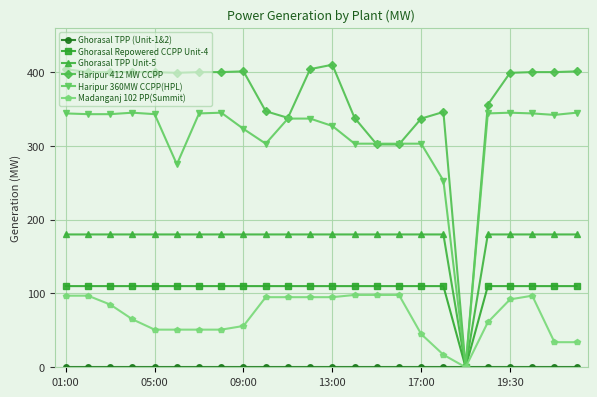

What is the greatest value displayed?

410